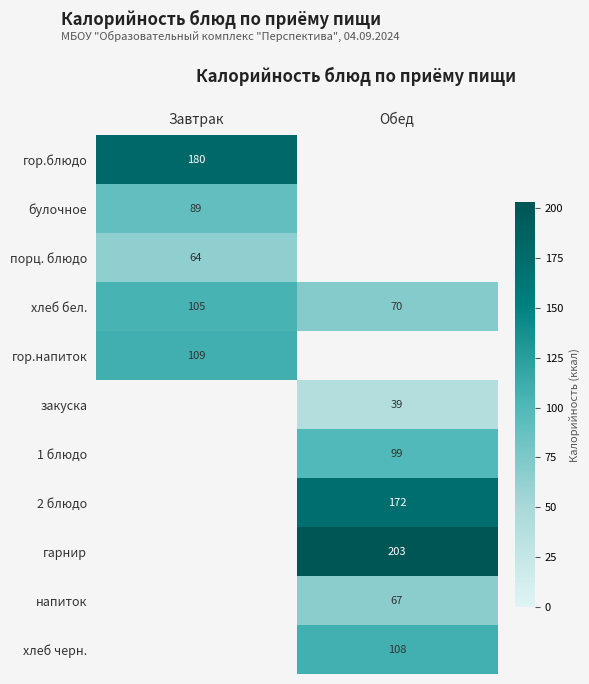

What is the average value of the хлеб бел. series?

88